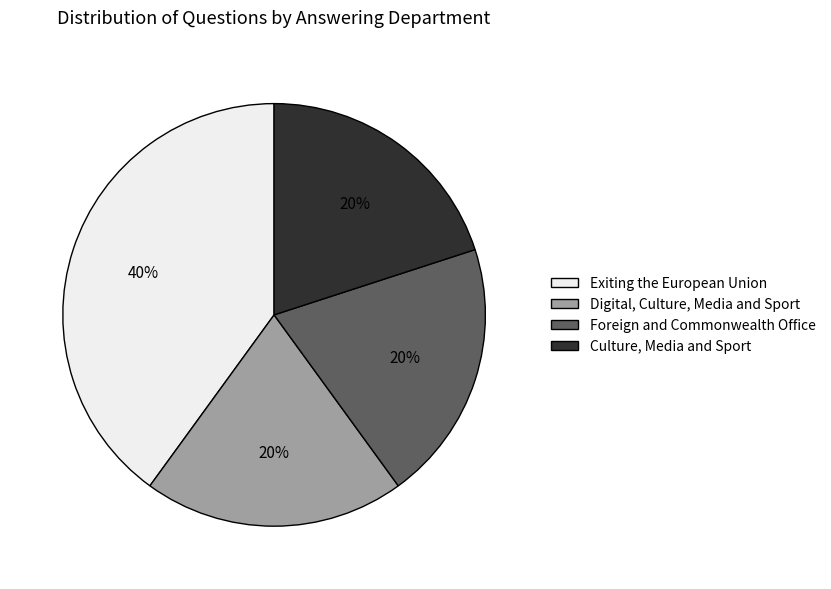

What is the largest slice in the pie chart?

Exiting the European Union